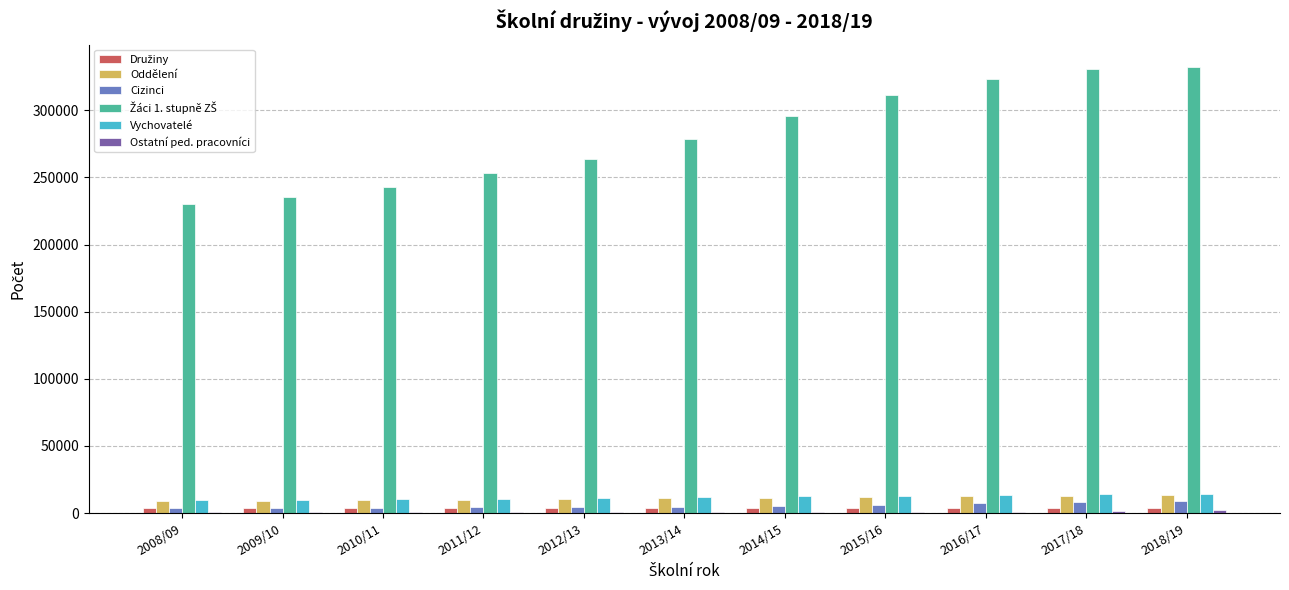

The value of Vychovatelé at 2018/19 is 14352. True or false?

True